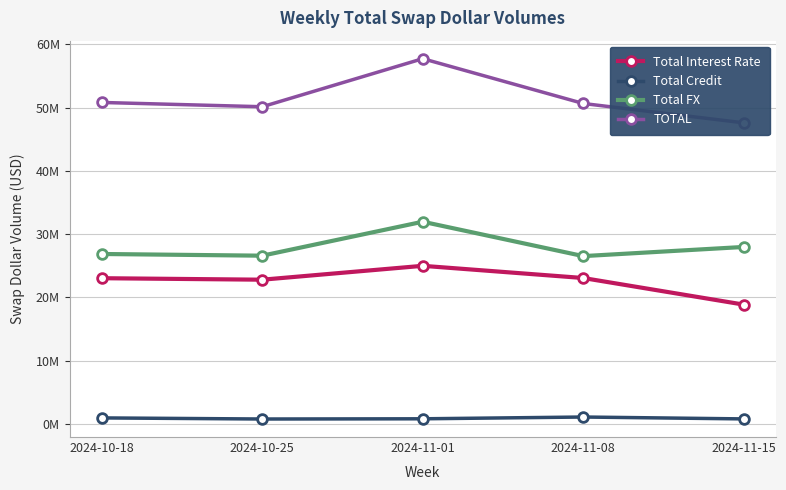

What is the minimum value for Total Interest Rate?

18844543